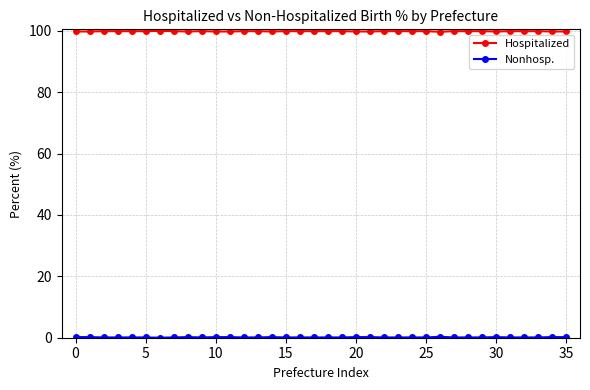

What is the sum of all Hospitalized values?

3595.2